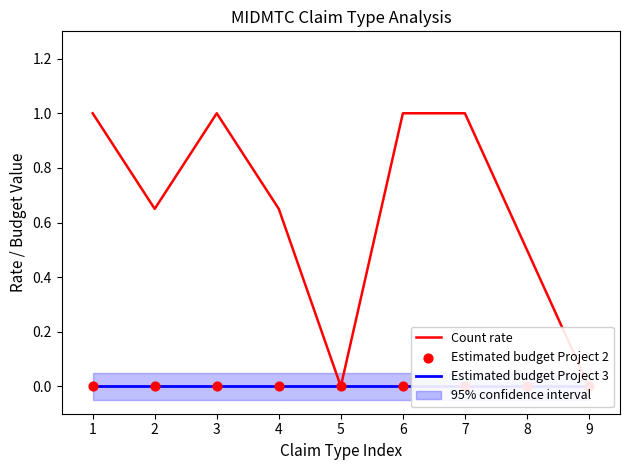

What are all the series names shown in the legend?

Count rate, Estimated budget Project 3, Estimated budget Project 2